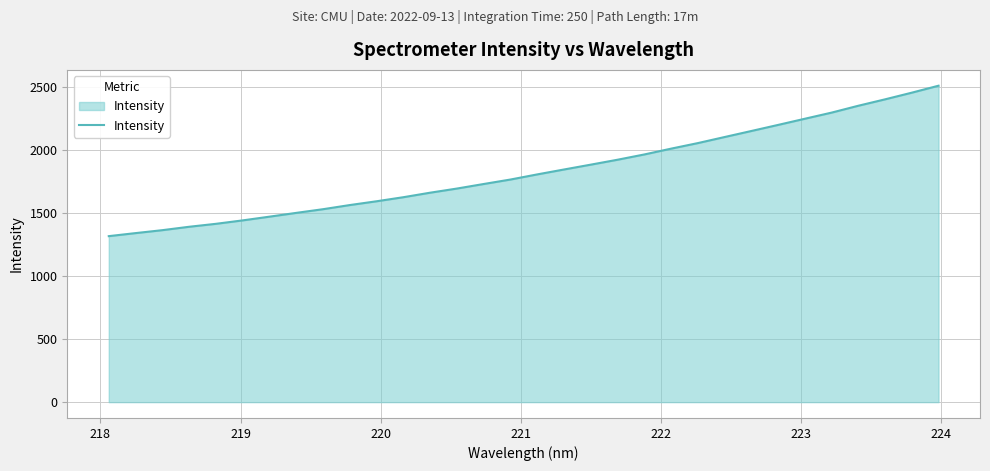

How many values are below 1806?

16